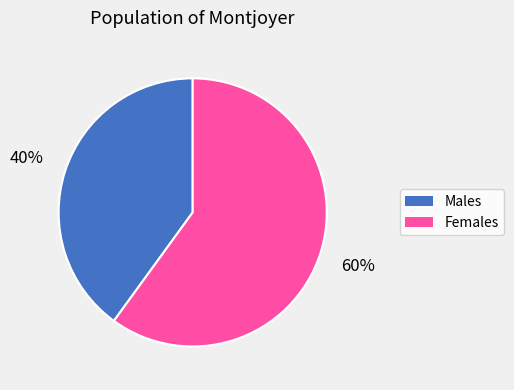

How many slices are in this pie chart?

2